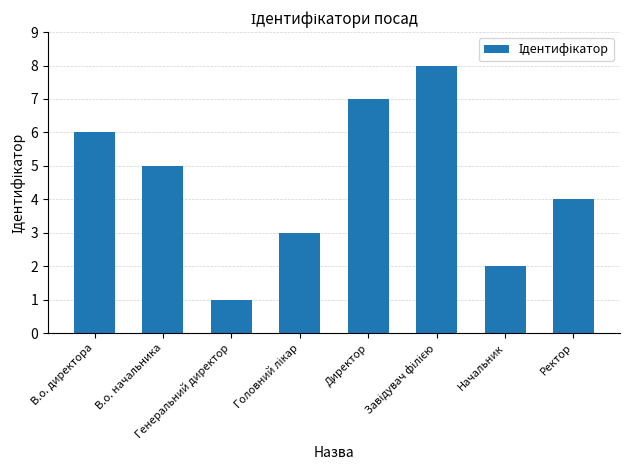

What is the sum of all values?

36